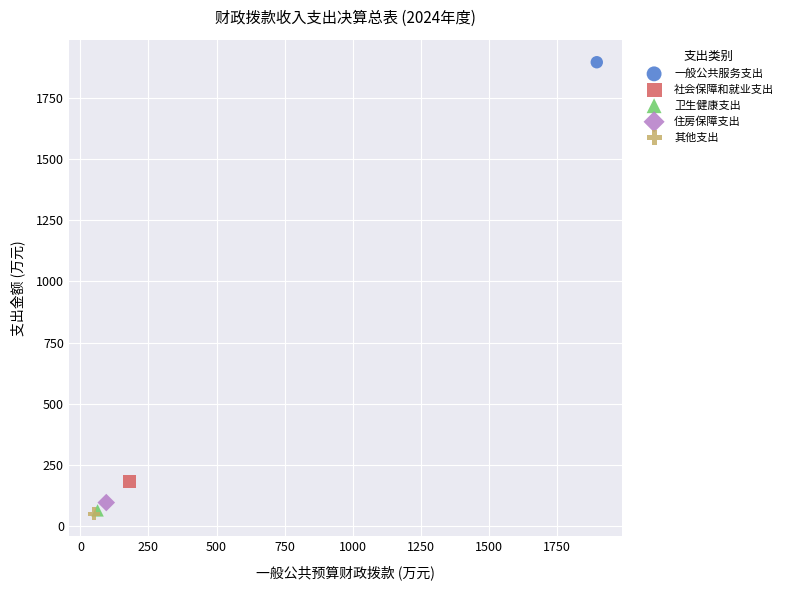

What are all the series names shown in the legend?

一般公共服务支出, 社会保障和就业支出, 卫生健康支出, 住房保障支出, 其他支出